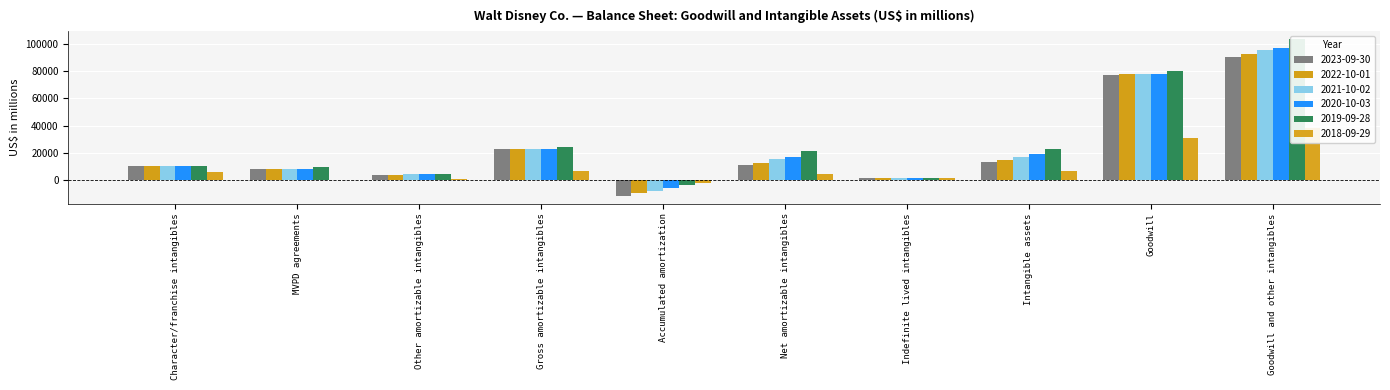

What is the difference between the second highest and second lowest values in the 2018-09-29 series?

31269